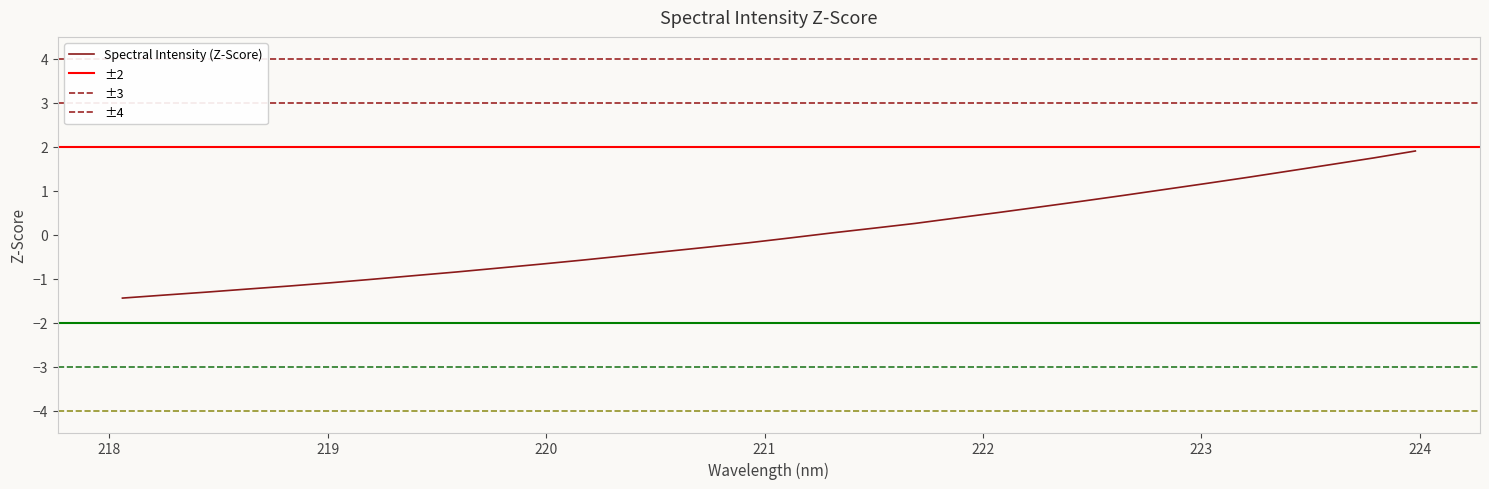

How many values are below 0?

17